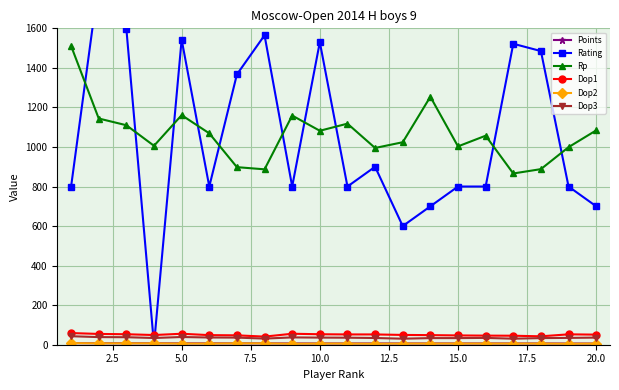

True or false: Rp has more than 2 interior local peaks.

True